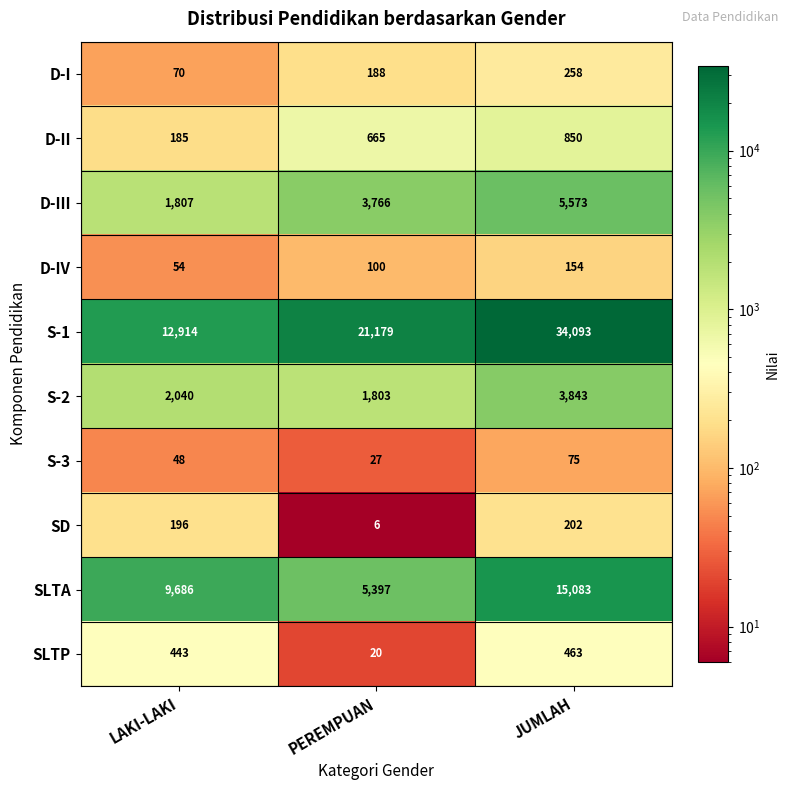

At which label is SLTP closest to 241?

LAKI-LAKI